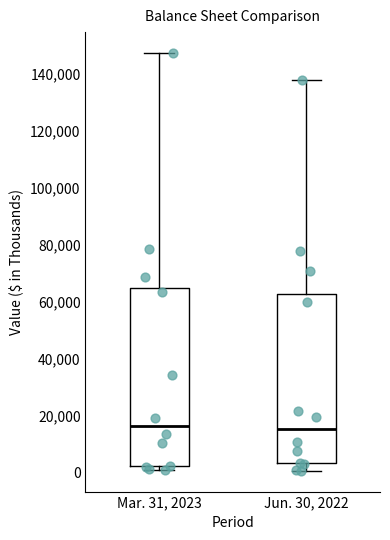

Where does the upper whisker of the box for Jun. 30, 2022 end on the y-axis? The values are not printed on the chart, so give them approximately, as read against the axis.

138000